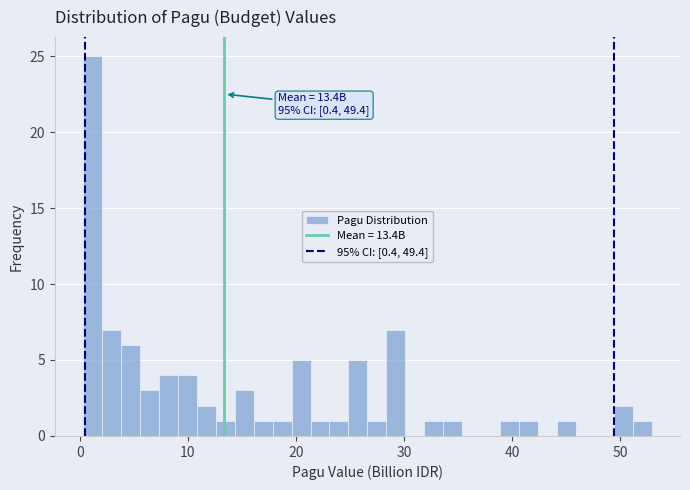

Read against the x-axis, roughly where is the centre of the tallest bar?

1